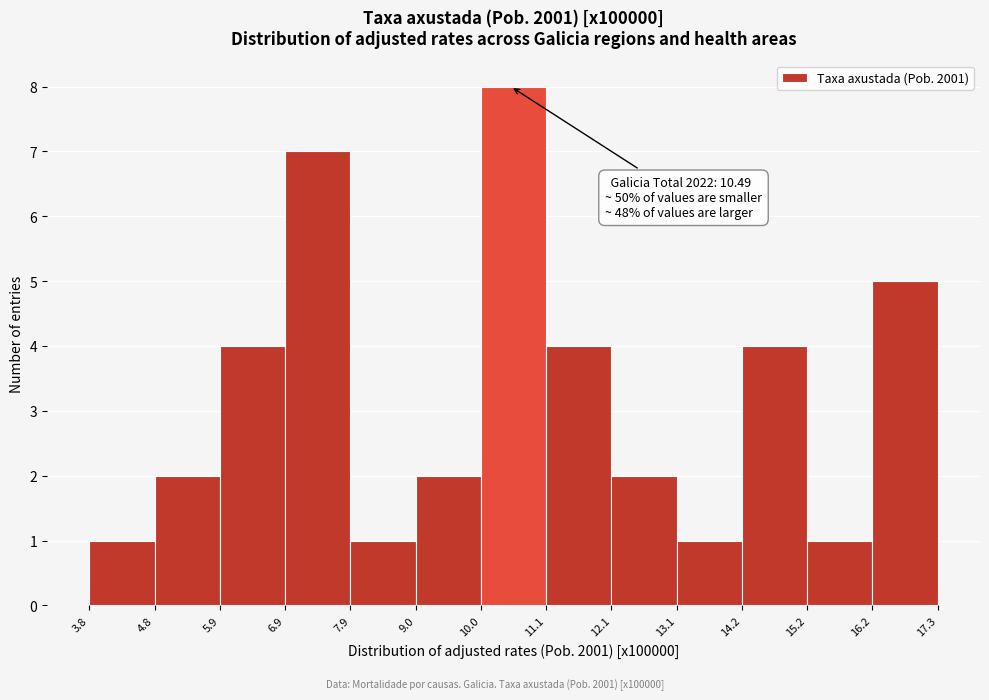

Which range on the x-axis has the tallest bar?

10.0 to 11.1